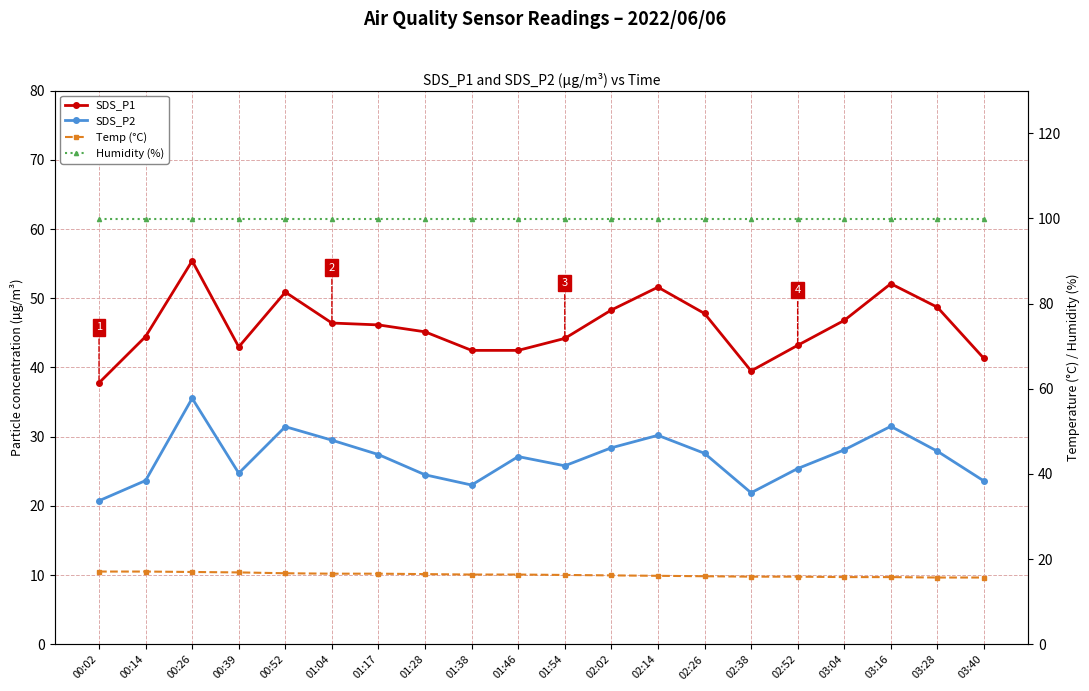

Between 01:54 and 03:40, which series saw the biggest shift?

SDS_P1